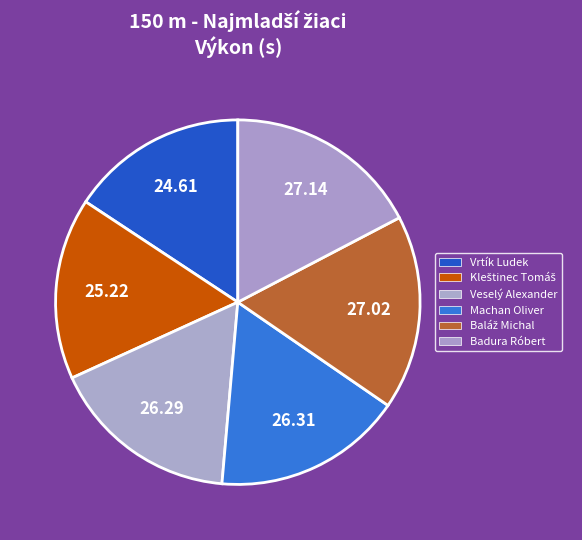

To the nearest percent, what percentage of the pie is Veselý Alexander?

17%